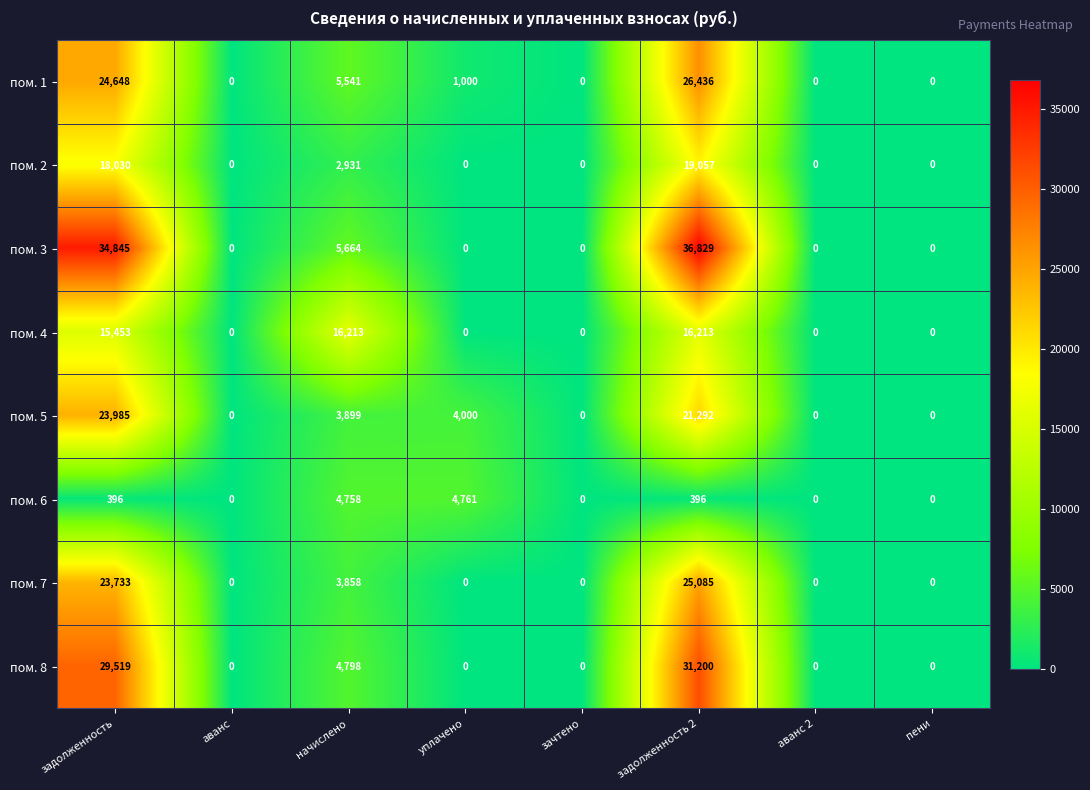

Rank the series by their maximum value, from highest to lowest.

пом. 3, пом. 8, пом. 1, пом. 7, пом. 5, пом. 2, пом. 4, пом. 6